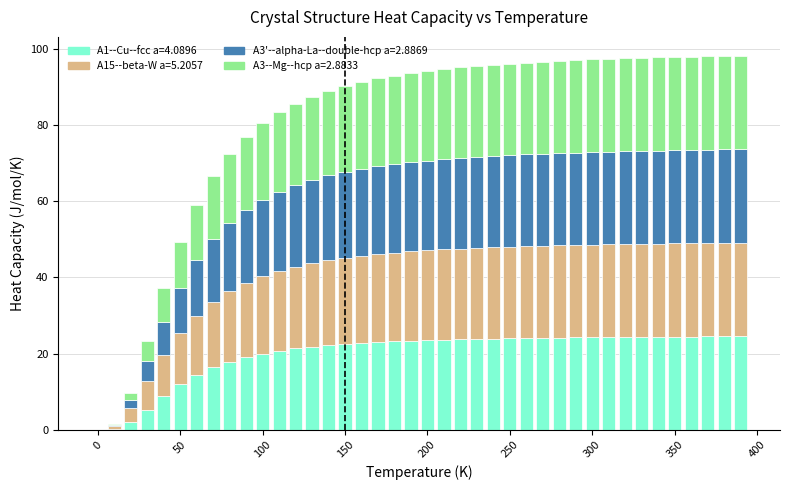

What is the highest value of the A1--Cu--fcc a=4.0896 series?

24.6